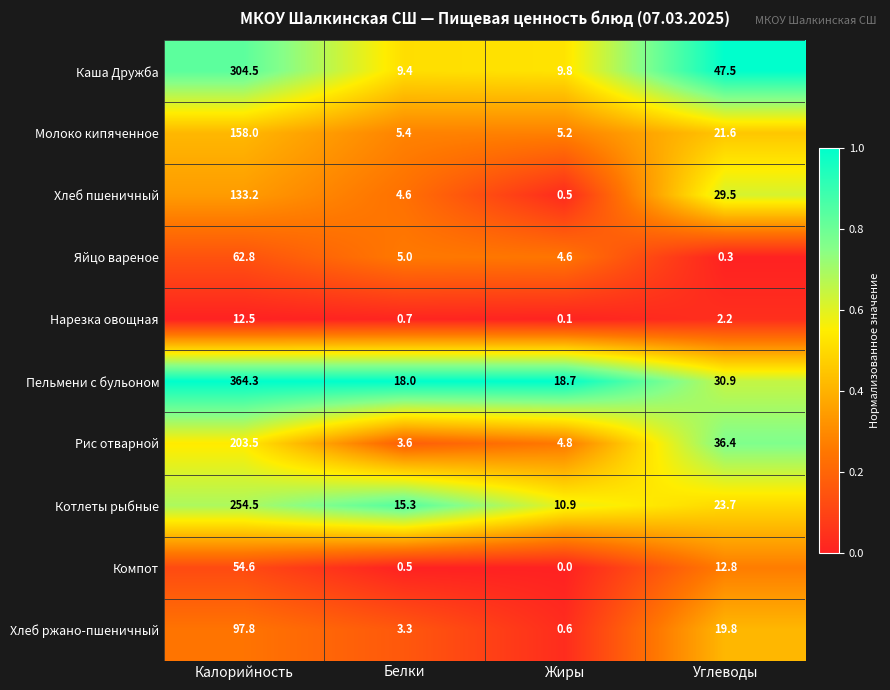

What is the total value across all series at Жиры?

55.2